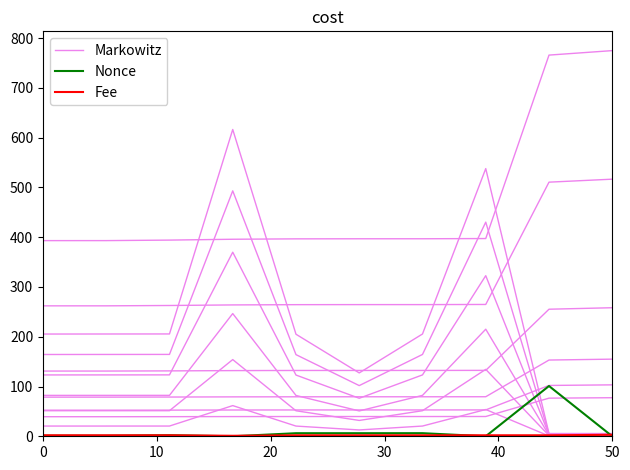

Is it true that Fee equals 2.7 at 40?

False